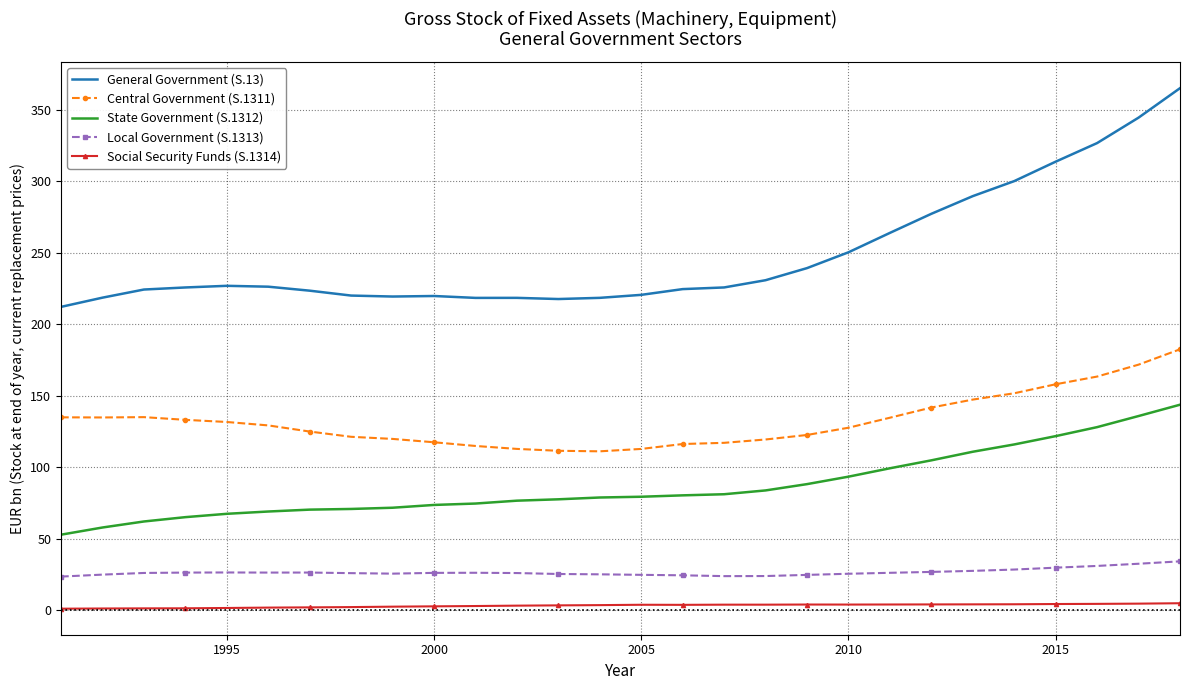

Which series has the largest total across all categories?

General Government (S.13)